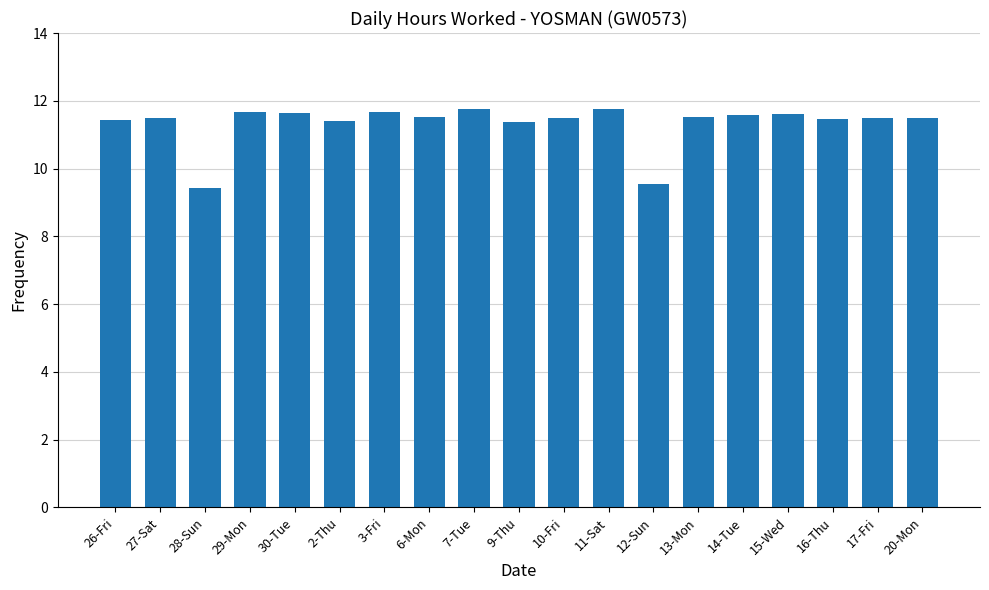

How many values are between 11 and 12?

17